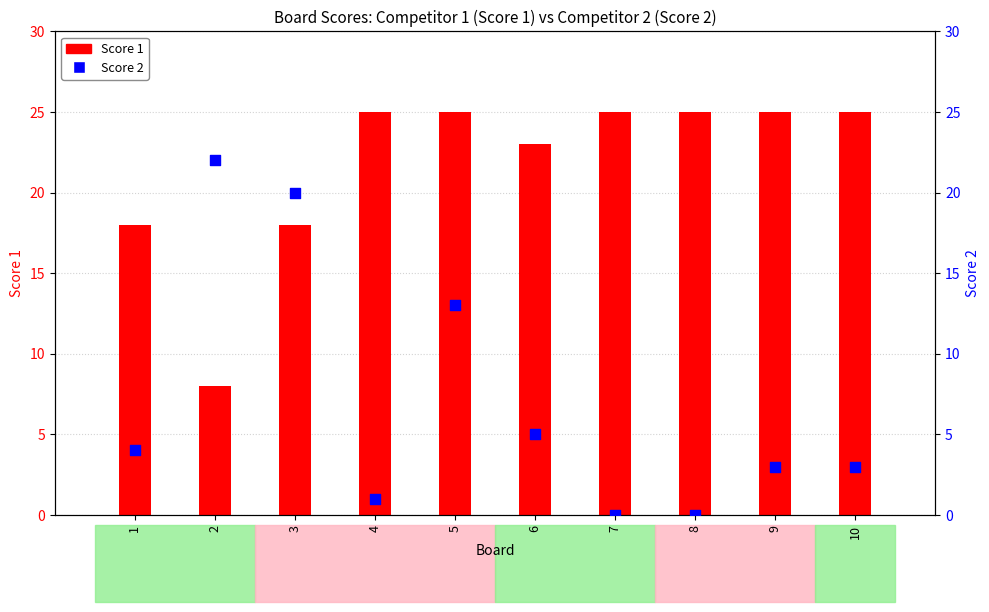

Which series contains the lowest Y value?

Score 2